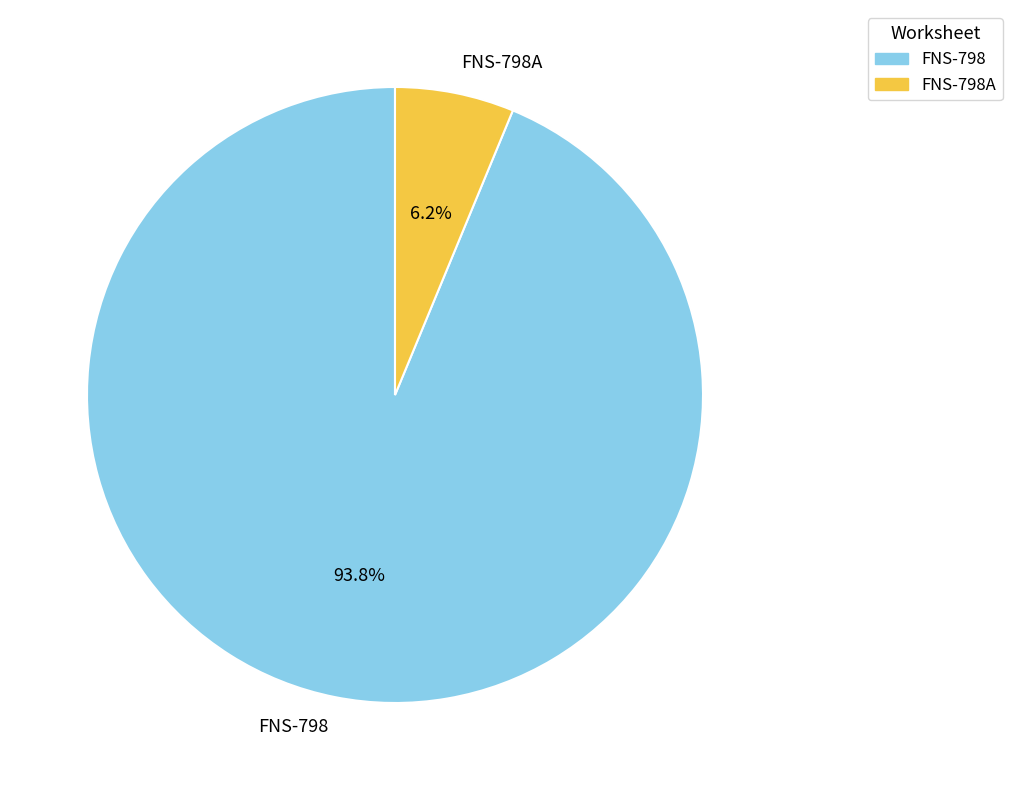

Does any single category account for the majority?

Yes